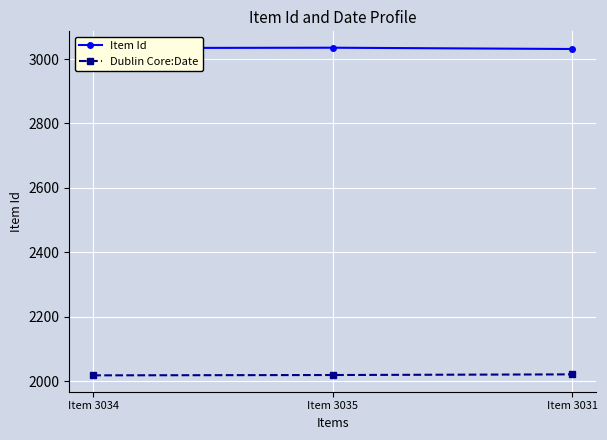

How many distinct data groups are displayed?

2